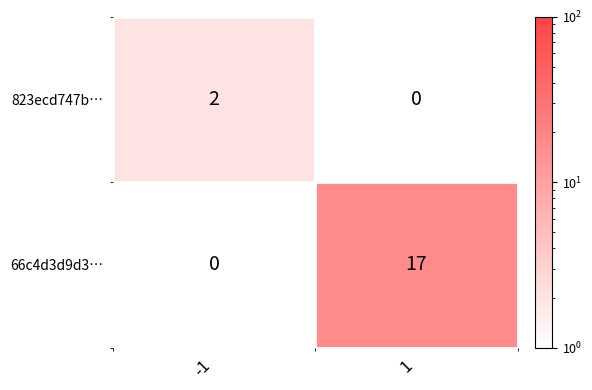

What is the difference between the maximum and minimum values in the 66c4d3d9d3… series?

17